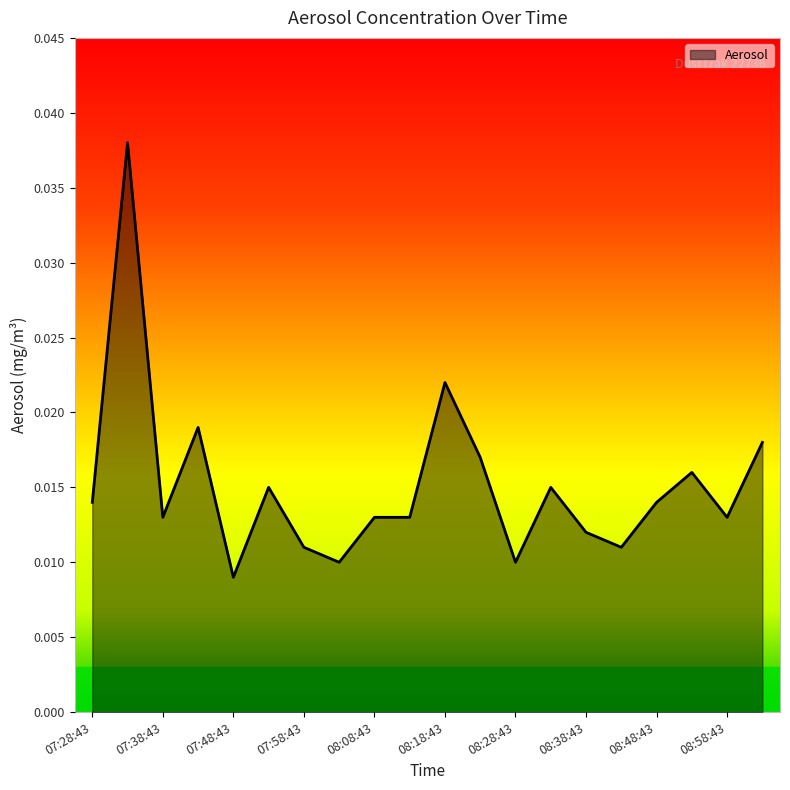

Reading left to right, transcribe all the data shown in this chart.

07:28:43=0.0	07:33:43=0.0	07:38:43=0.0	07:43:43=0.0	07:48:43=0.0	07:53:43=0.0	07:58:43=0.0	08:03:43=0.0	08:08:43=0.0	08:13:43=0.0	08:18:43=0.0	08:23:43=0.0	08:28:43=0.0	08:33:43=0.0	08:38:43=0.0	08:43:43=0.0	08:48:43=0.0	08:53:43=0.0	08:58:43=0.0	09:03:43=0.0